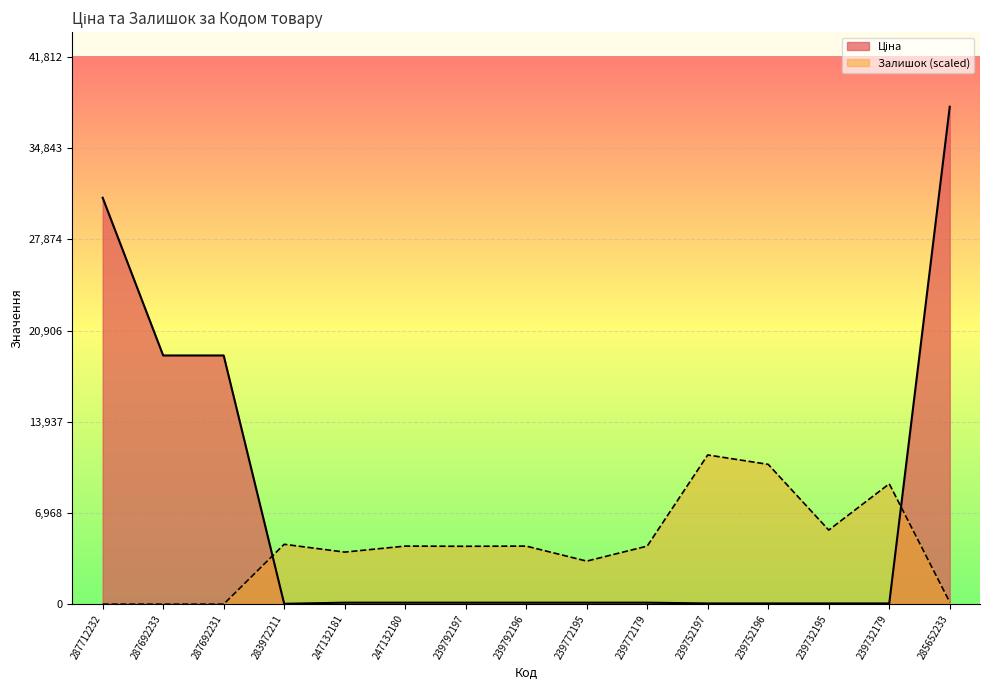

At how many categories does at least one series exceed 34236?

1